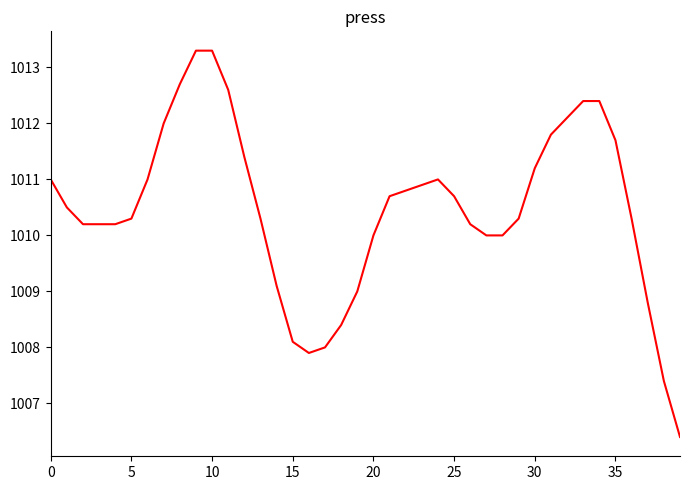

What is the maximum value shown in the chart?

1013.3